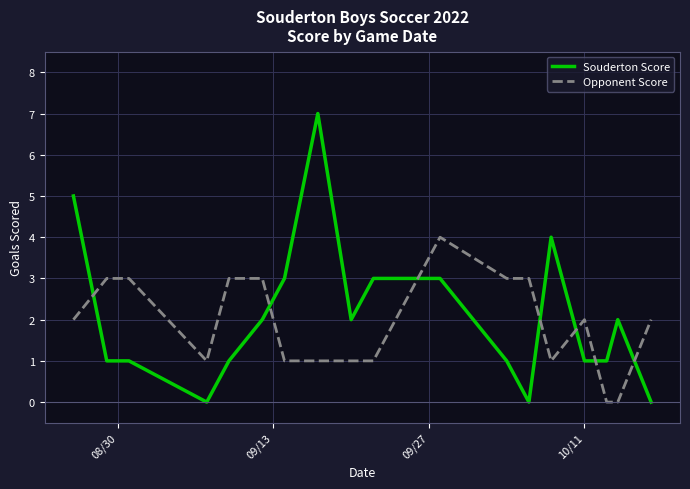

True or false: Opponent Score and Souderton Score cross at least once.

True